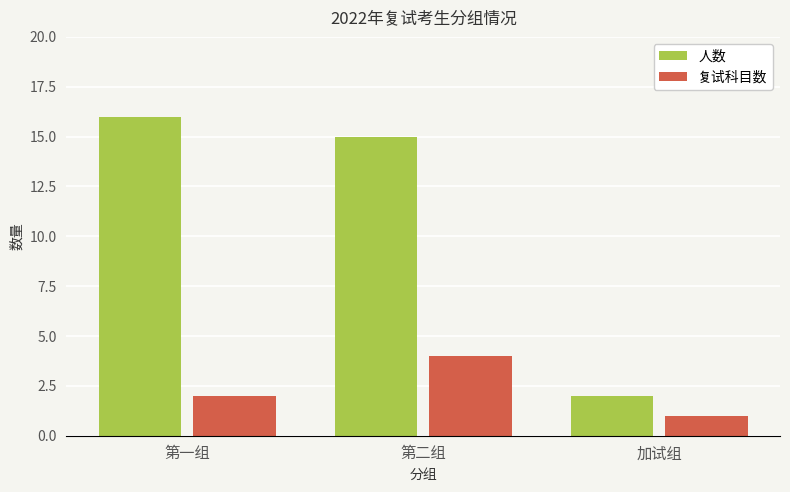

Which series changed the most between 第一组 and 加试组?

人数